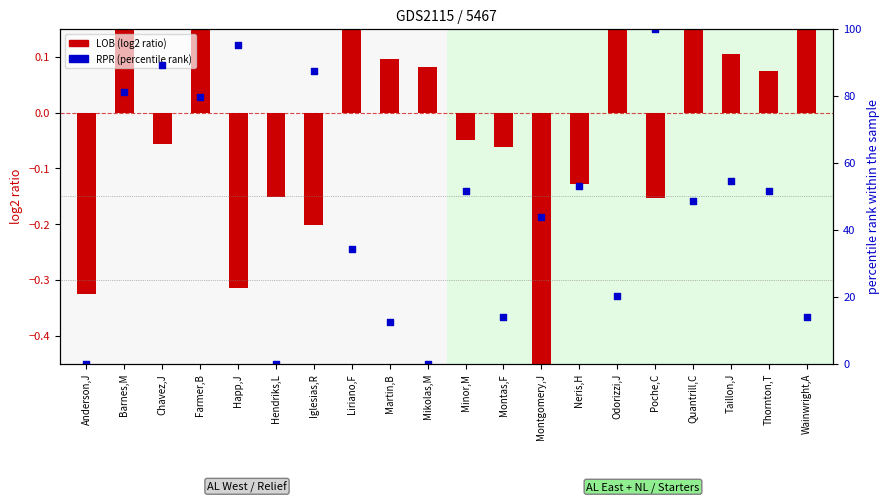

At which category is the sum across all series the highest?

Poche,C